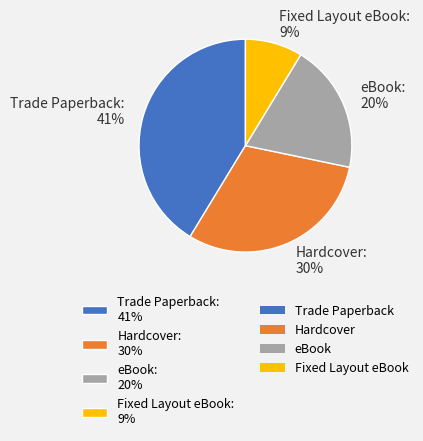

What is the smallest slice in the pie chart?

Fixed Layout eBook